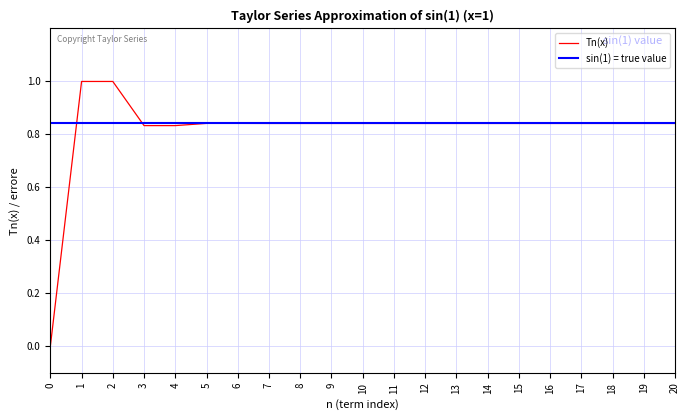

Between 5 and 19, which is larger?

5